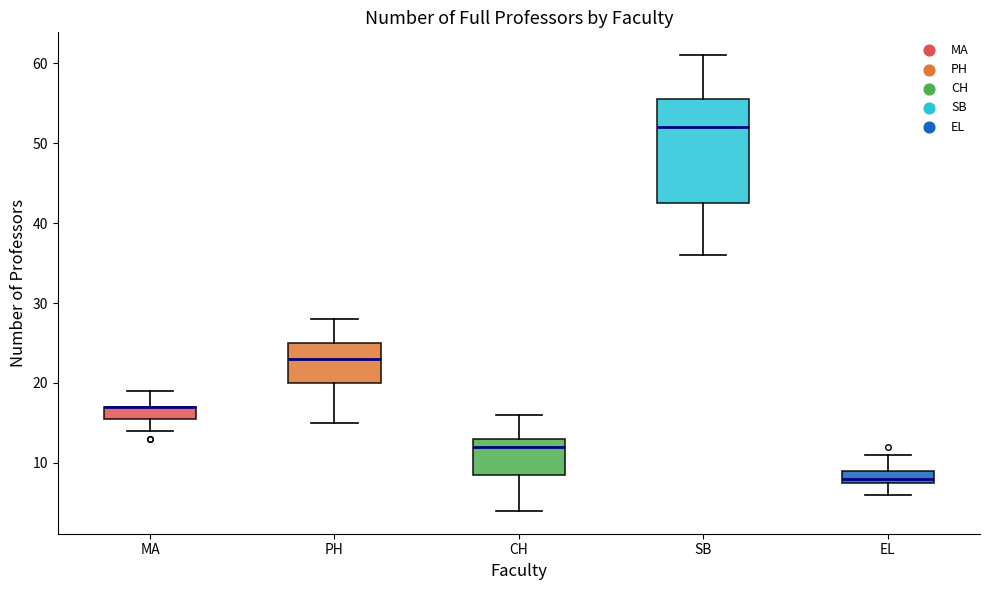

Reading left to right, transcribe this box plot: for each box, give where its median line is, the range the box spans, and where its two whiskers end, as read against the y-axis. The values are not printed on the chart, so give them approximately, as read against the axis.

MA: median 17 (drawn on the box's upper edge), box 16 to 17, whiskers 14 to 19
PH: median 23, box 20 to 25, whiskers 15 to 28
CH: median 12, box 9 to 13, whiskers 4 to 16
SB: median 52, box 43 to 56, whiskers 36 to 61
EL: median 8 (just above the box's lower edge), box 8 to 9, whiskers 6 to 11